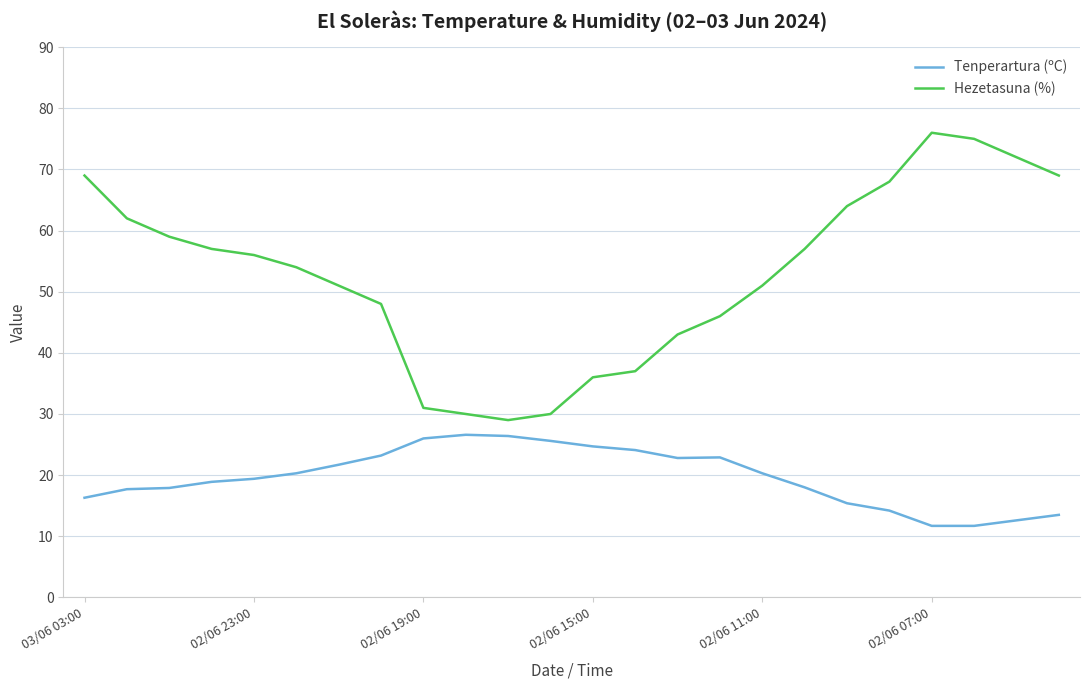

List the series in order of their peak value, lowest first.

Tenperartura (ºC), Hezetasuna (%)